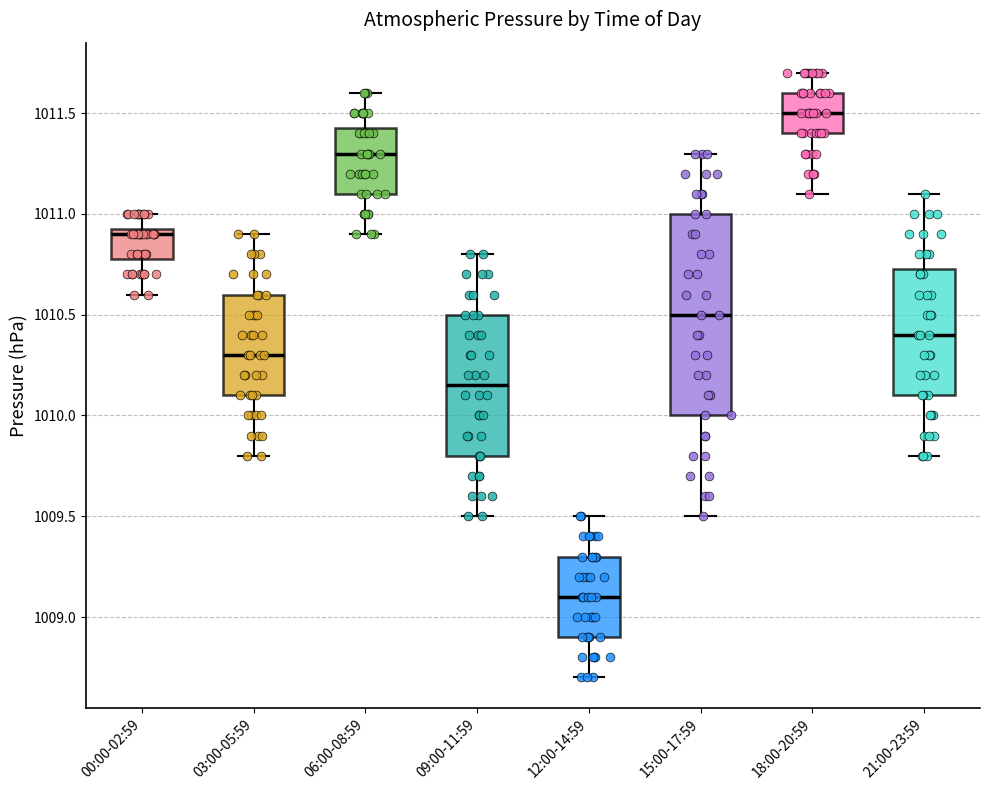

Which box has the lowest median line?

12:00-14:59